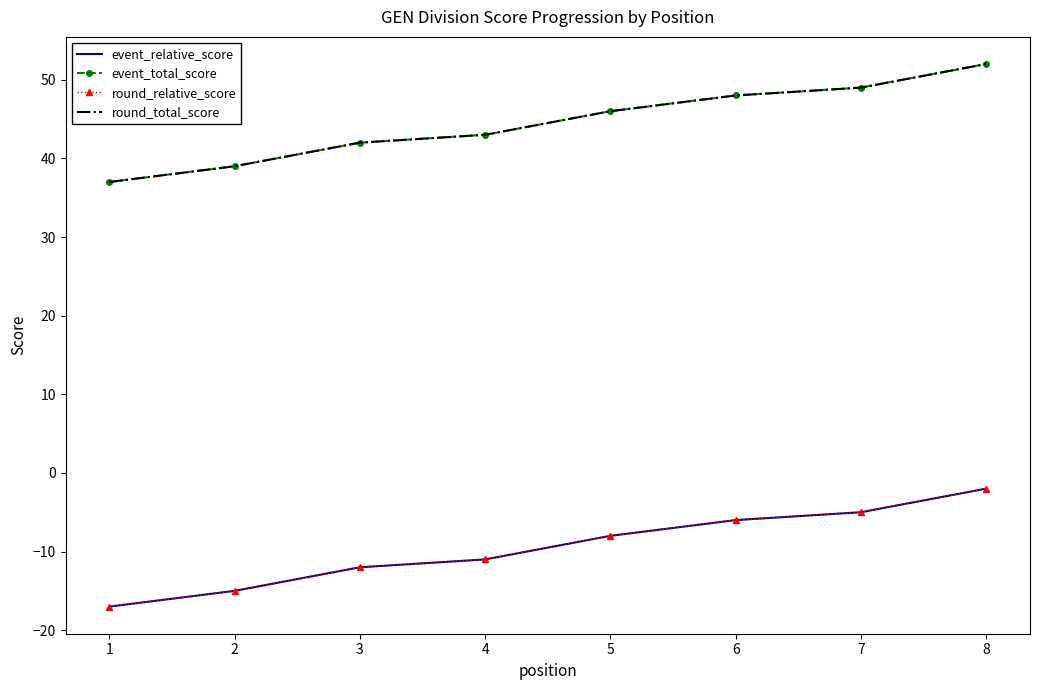

True or false: round_total_score has a value of 11 at 4.

False